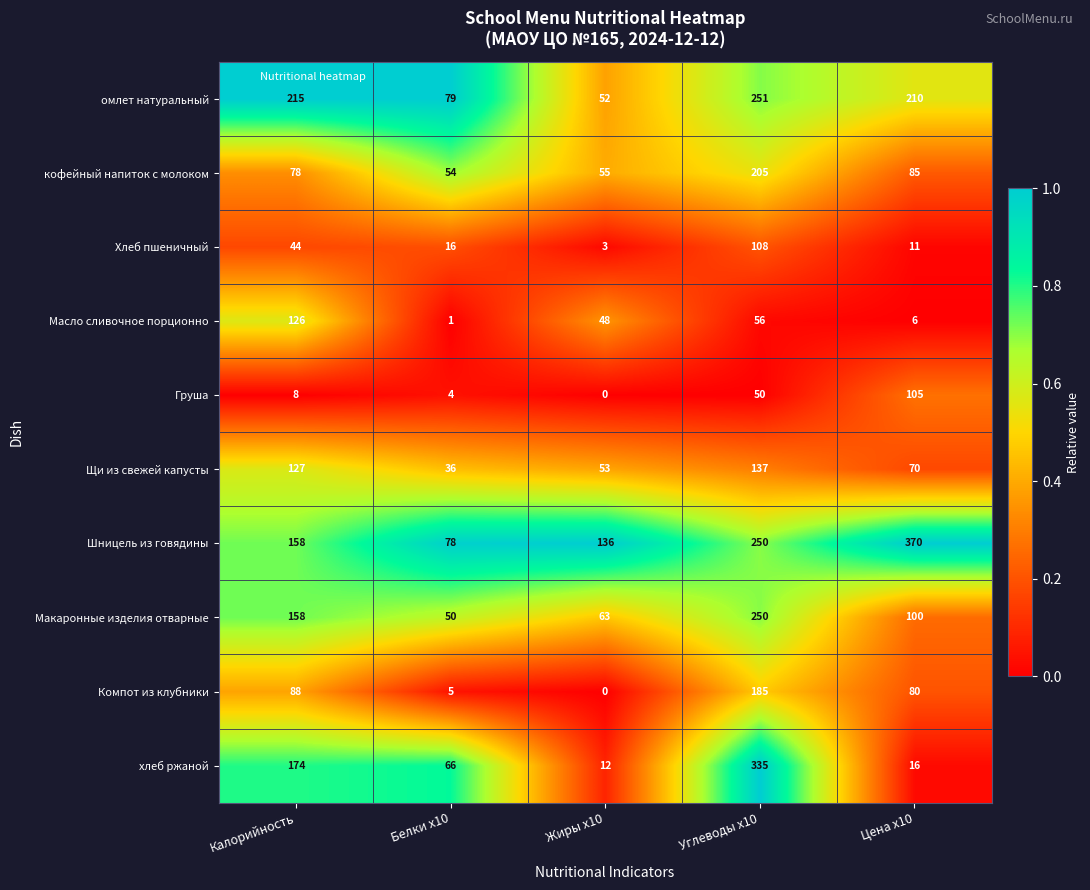

How many data points does each series have?

5